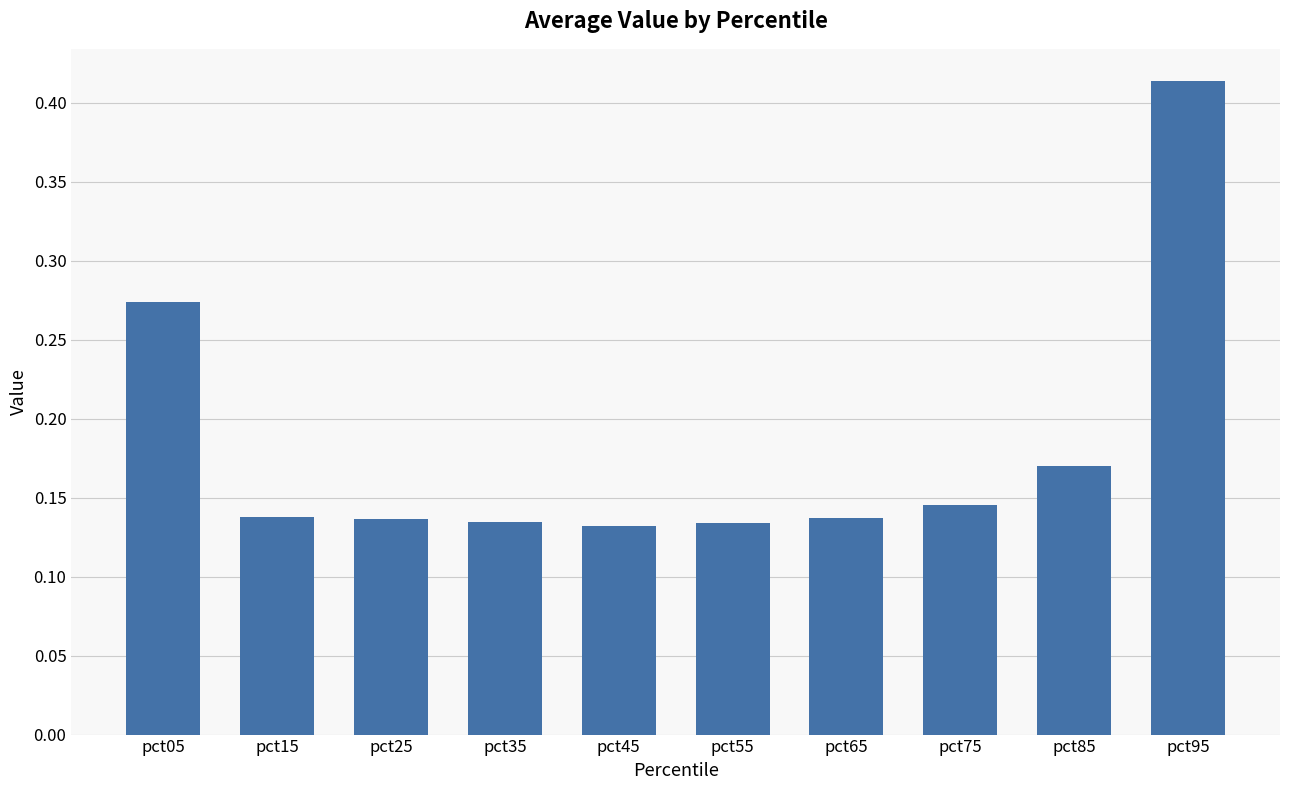

The value at pct35 is 0.2. True or false?

False